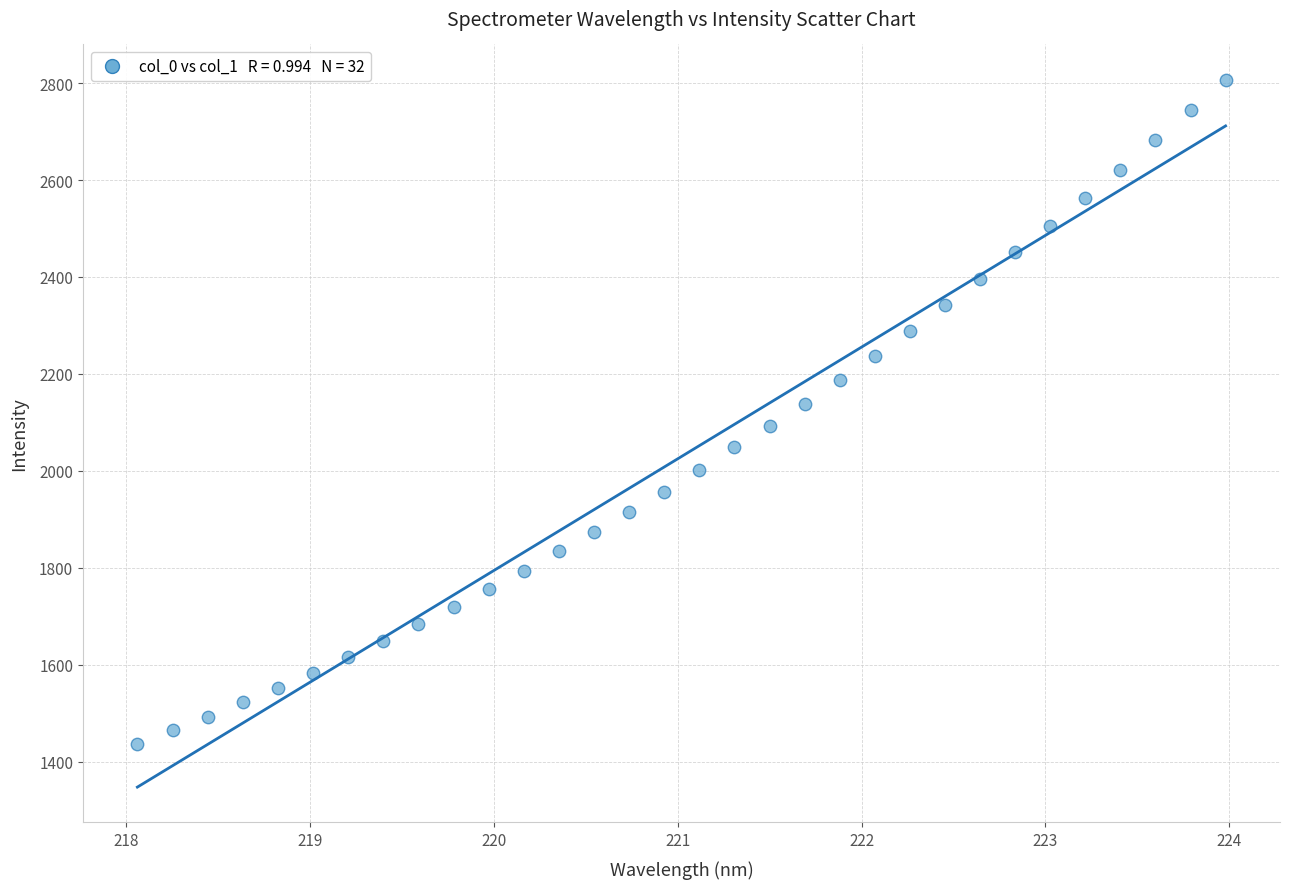

What is the range of X values (max minus min)?

5.9